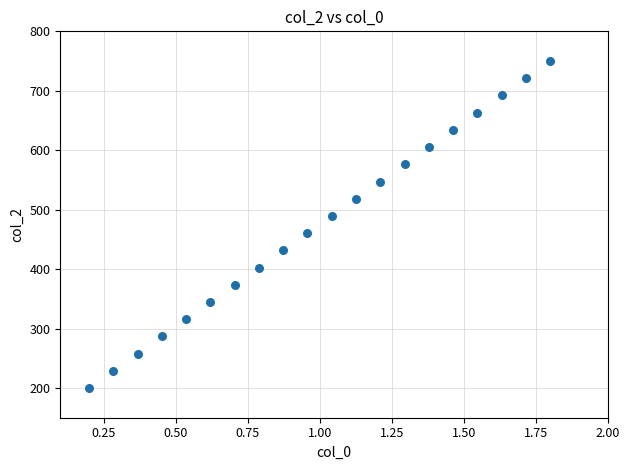

What is the range of Y values (max minus min)?

550.0